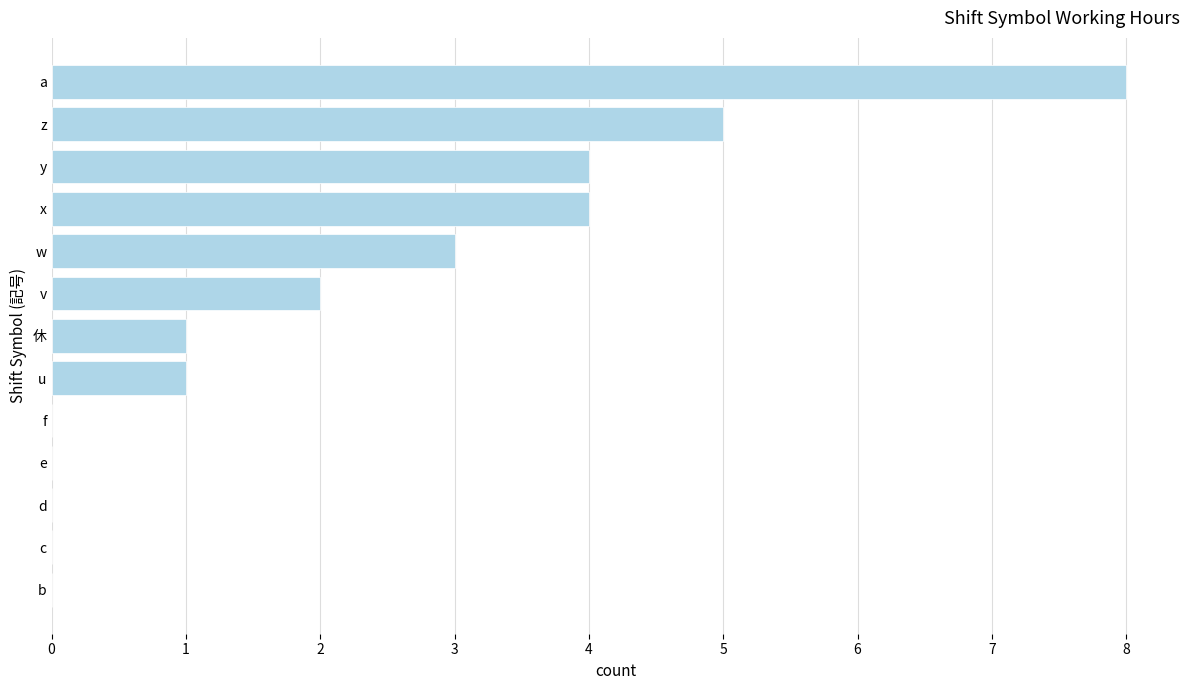

What is the greatest value displayed?

8